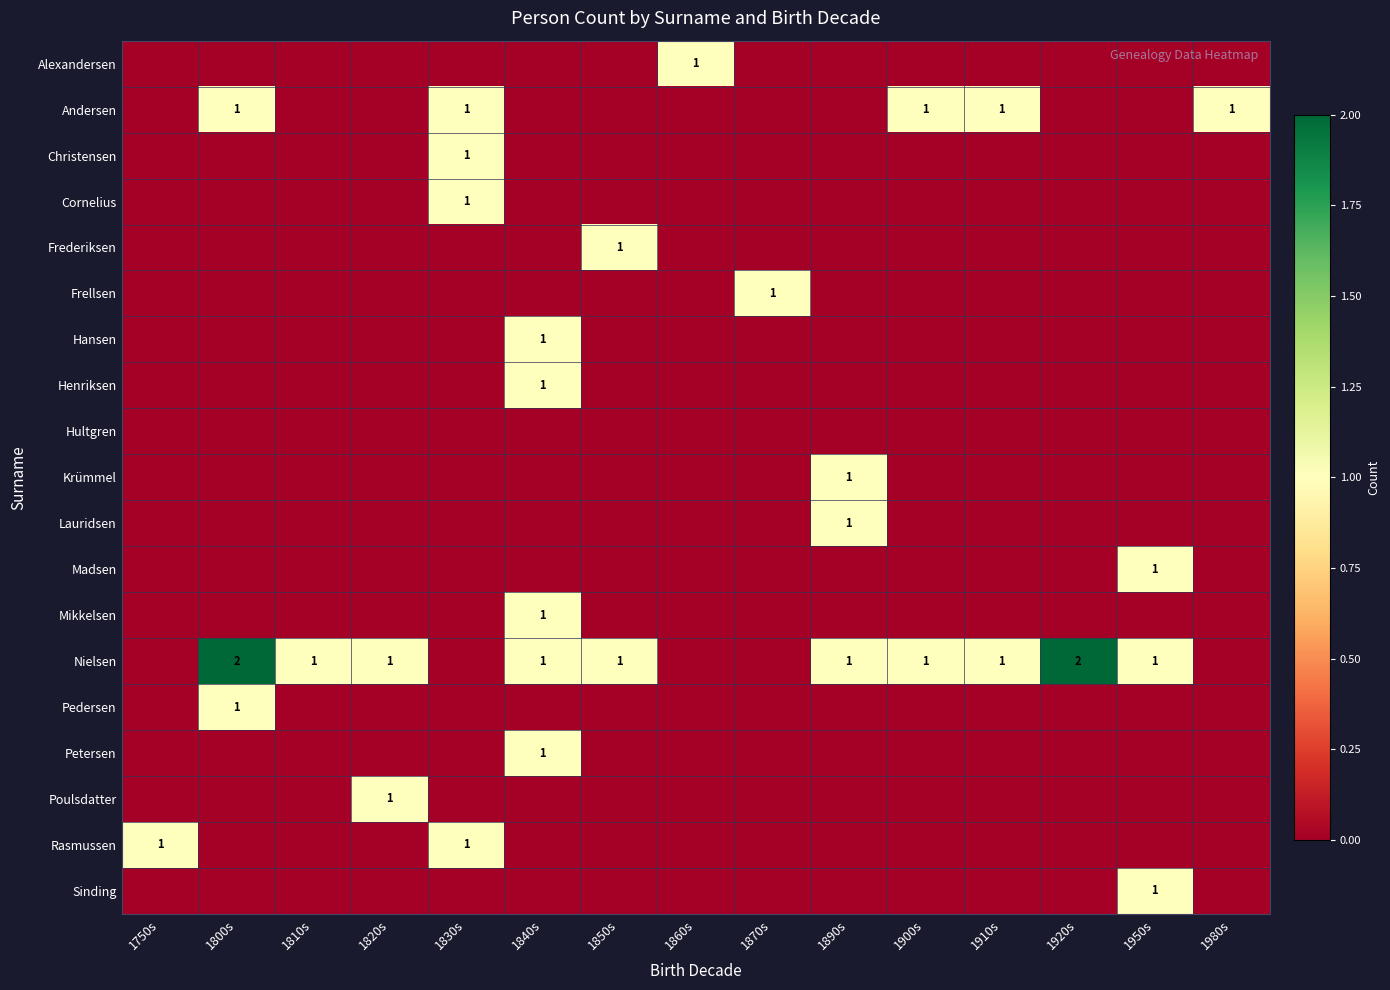

What is the total value across all series at 1950s?

3